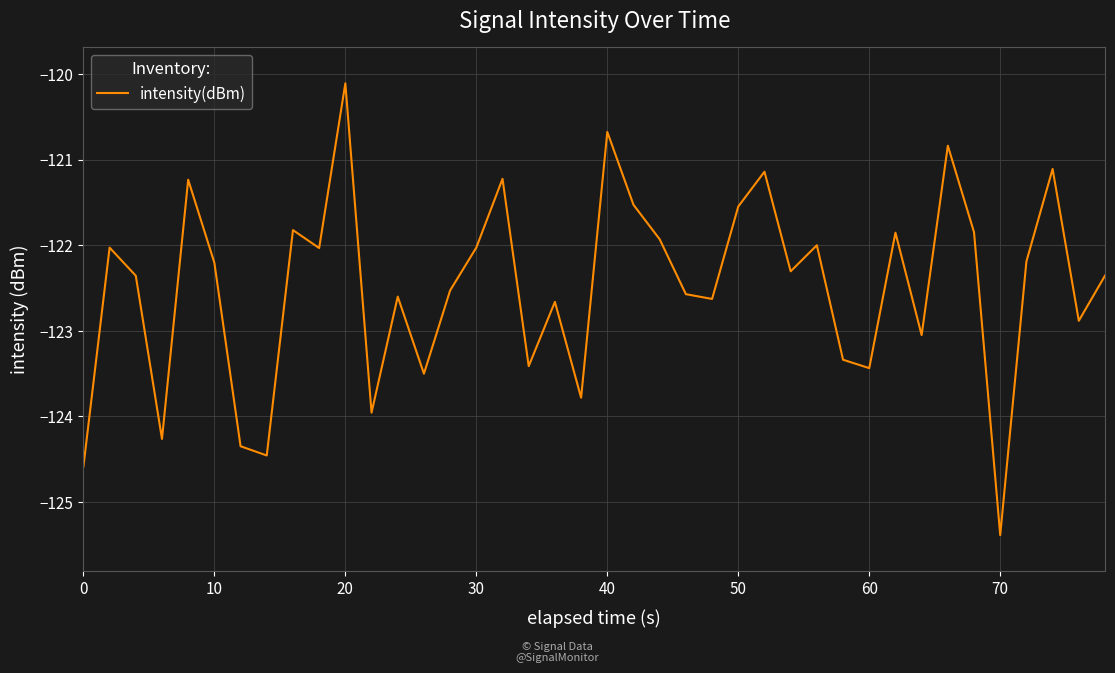

What is the greatest value displayed?

-120.1